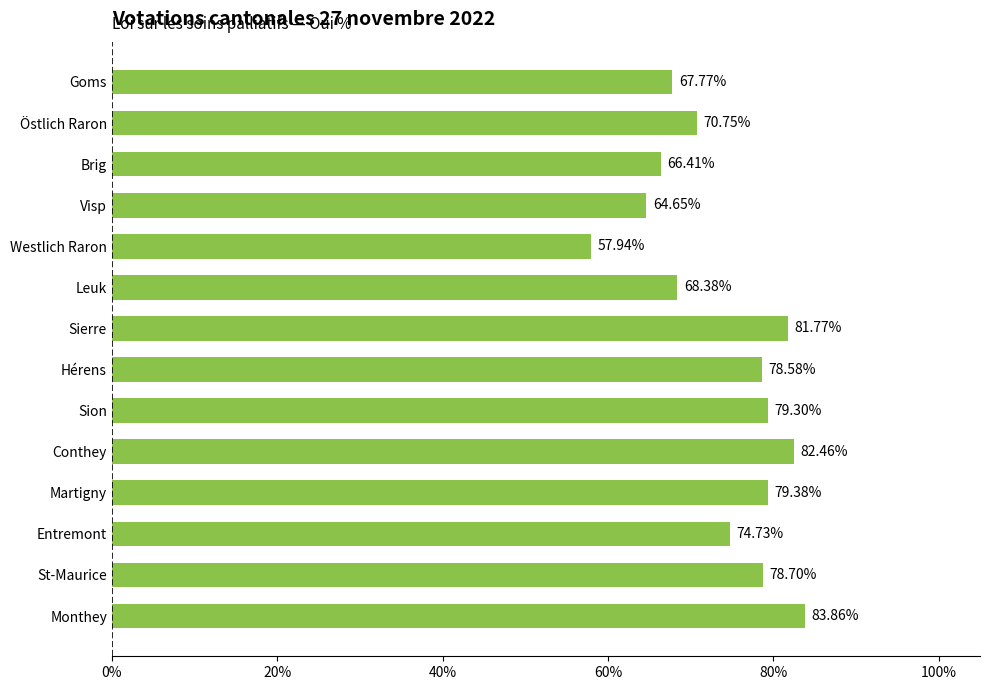

What is the smallest value displayed?

57.9